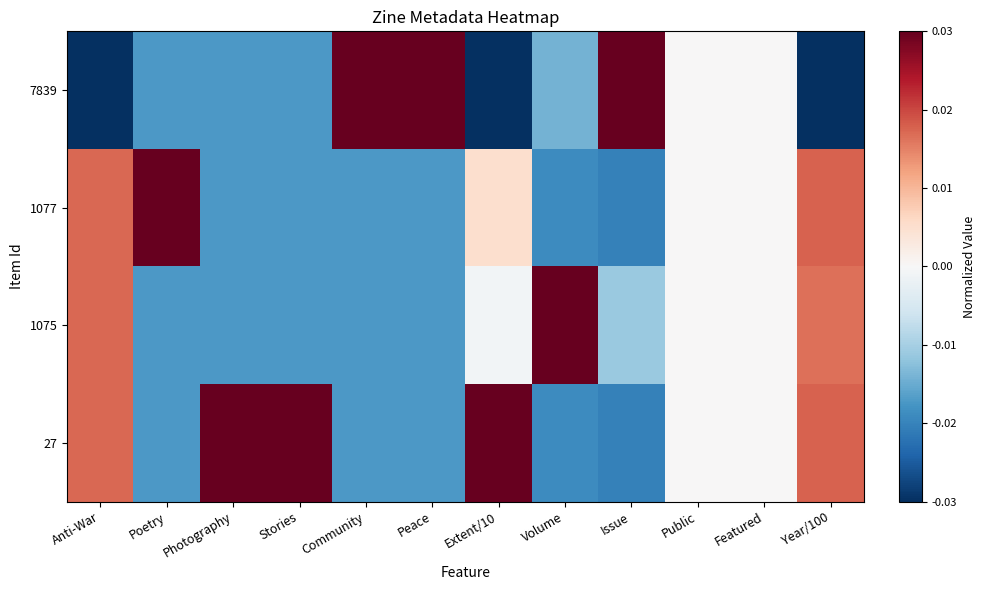

Which series has the widest spread of values?

7839